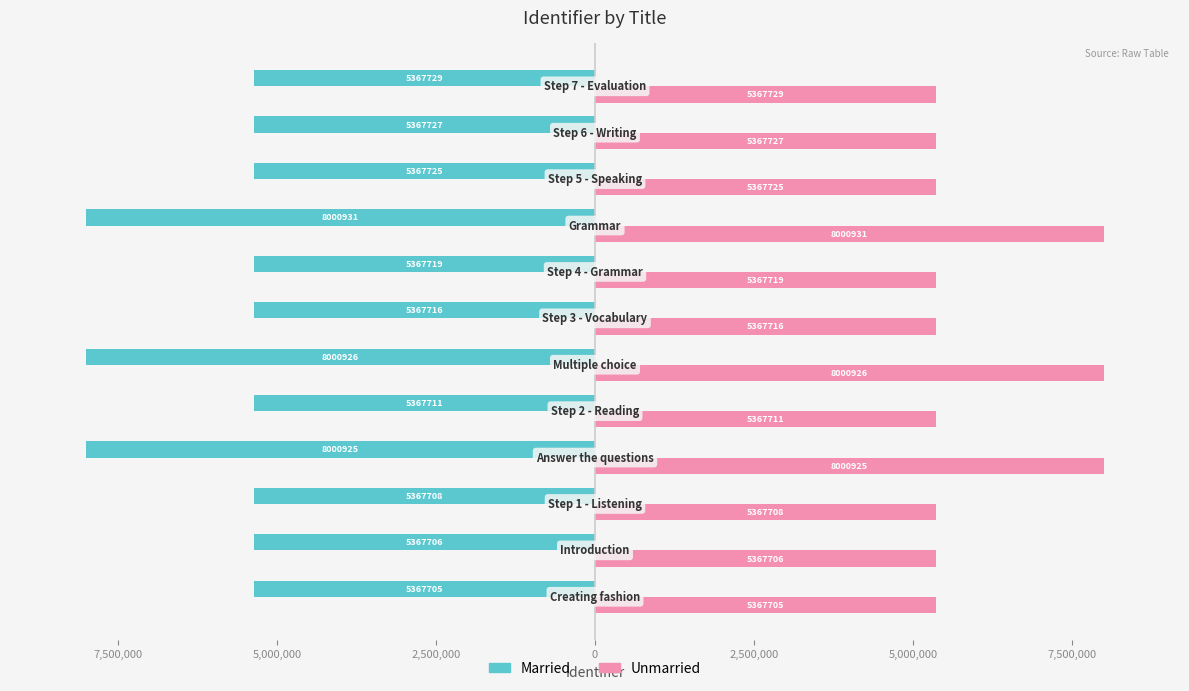

What is the difference between the maximum and second lowest values in the Unmarried series?

2633225